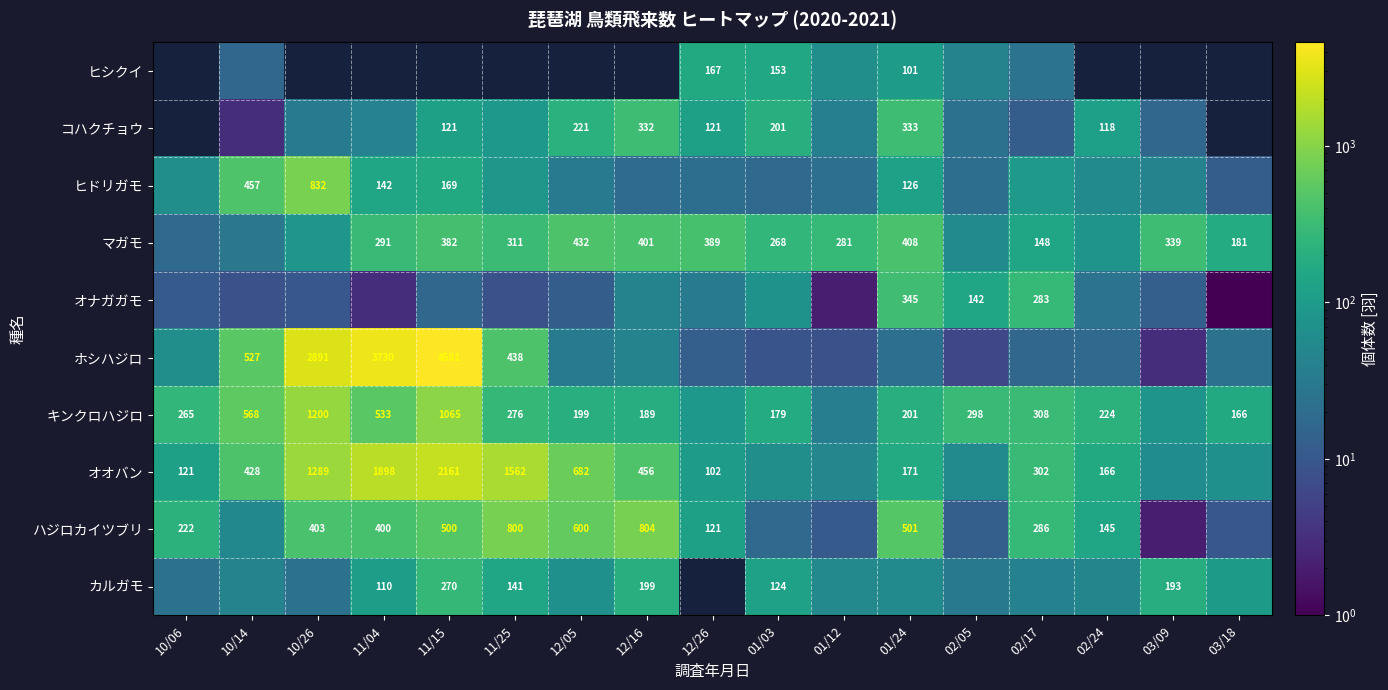

The value of カルガモ at 11/15 is 270. True or false?

True